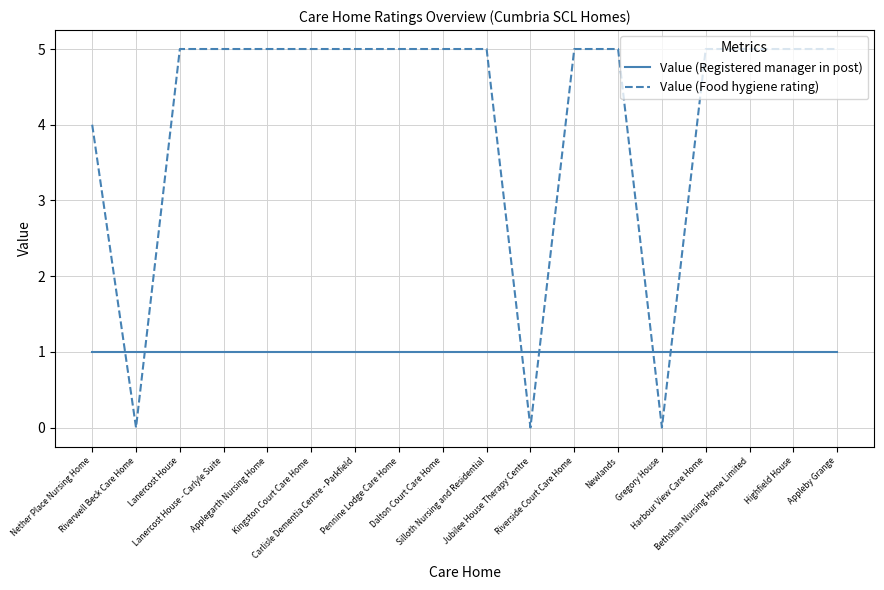

What position from the left is Lanercost House - Carlyle Suite?

4